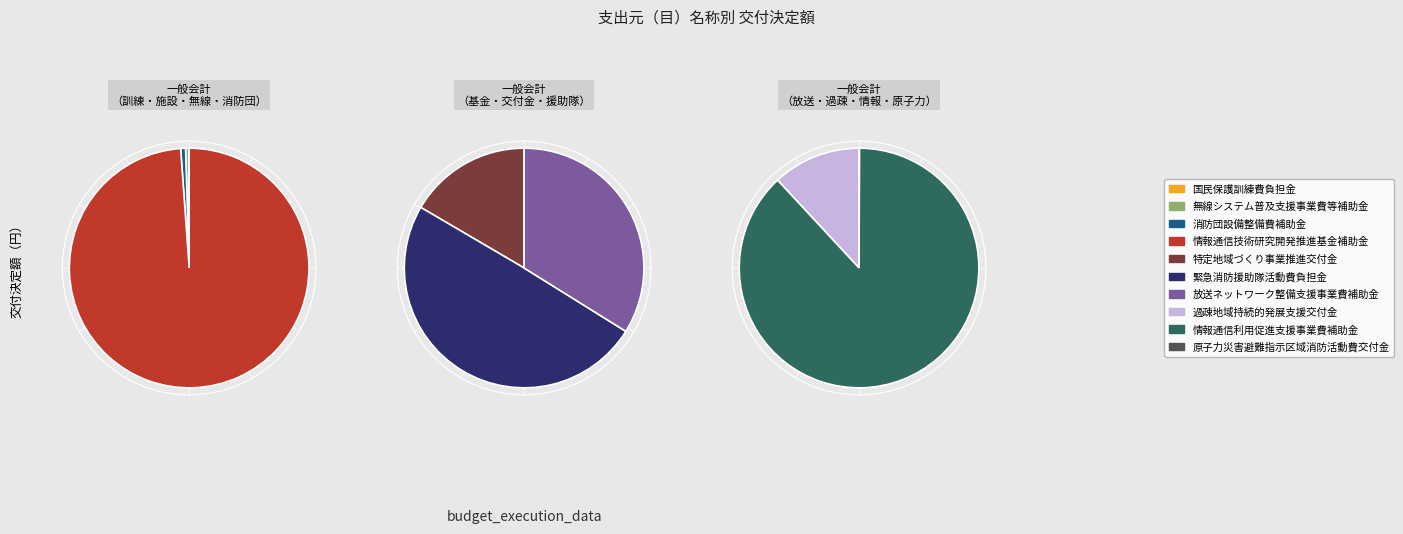

Which slice is the largest?

情報通信技術研究開発推進基金補助金